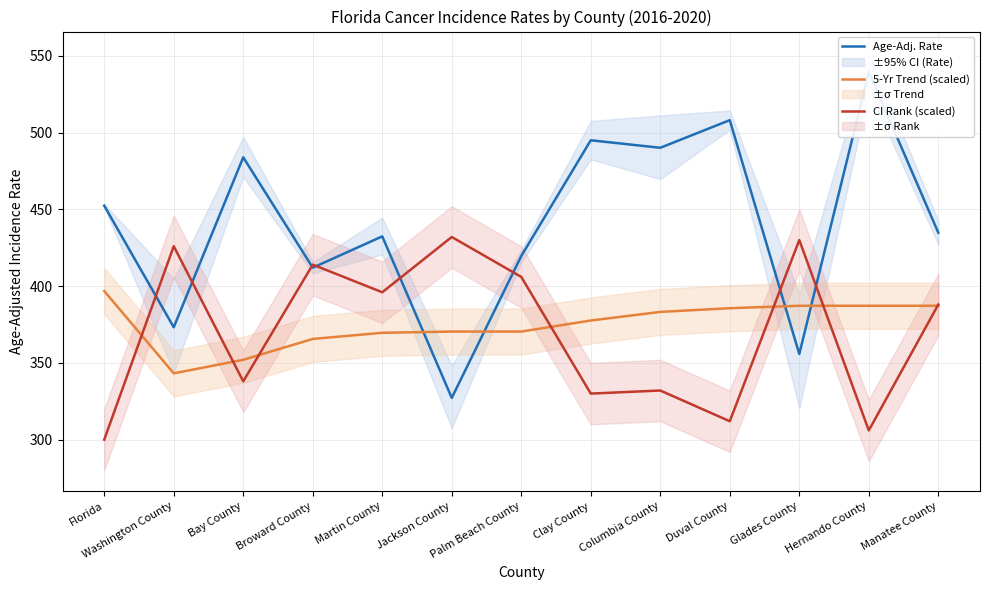

What is the total value across all series at Broward County?

1191.6